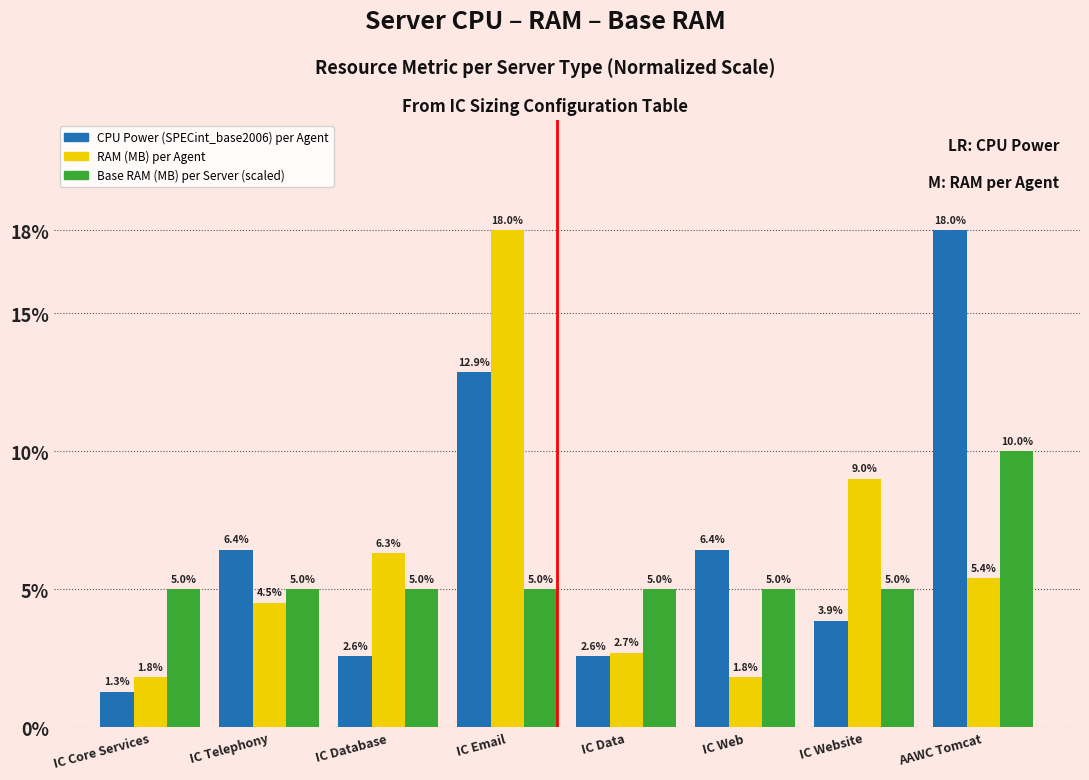

Reading left to right, transcribe all the data shown in this chart.

CPU Power (SPECint_base2006) per Agent: IC Core Services=1.3	IC Telephony=6.4	IC Database=2.6	IC Email=12.9	IC Data=2.6	IC Web=6.4	IC Website=3.9	AAWC Tomcat=18.0
RAM (MB) per Agent: IC Core Services=1.8	IC Telephony=4.5	IC Database=6.3	IC Email=18.0	IC Data=2.7	IC Web=1.8	IC Website=9.0	AAWC Tomcat=5.4
Base RAM (MB) per Server (scaled): IC Core Services=5.0	IC Telephony=5.0	IC Database=5.0	IC Email=5.0	IC Data=5.0	IC Web=5.0	IC Website=5.0	AAWC Tomcat=10.0